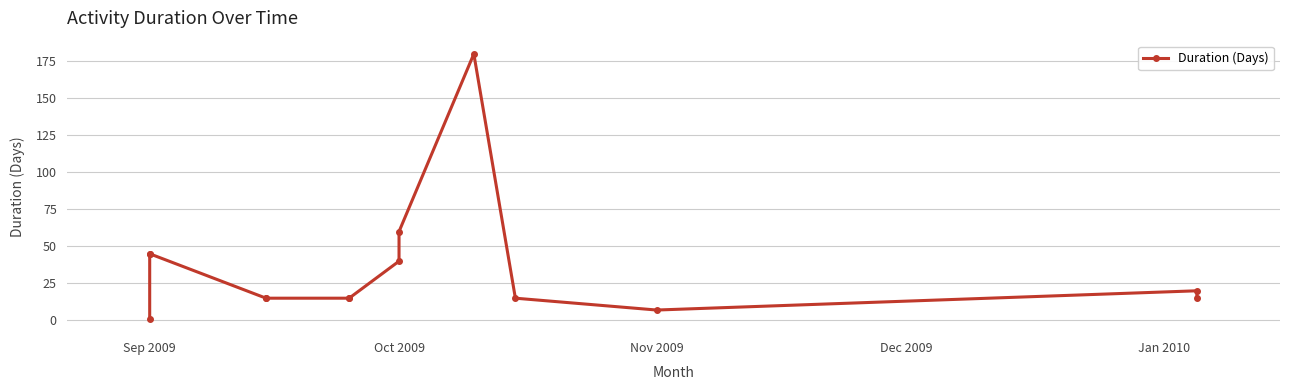

What is the maximum value shown in the chart?

180